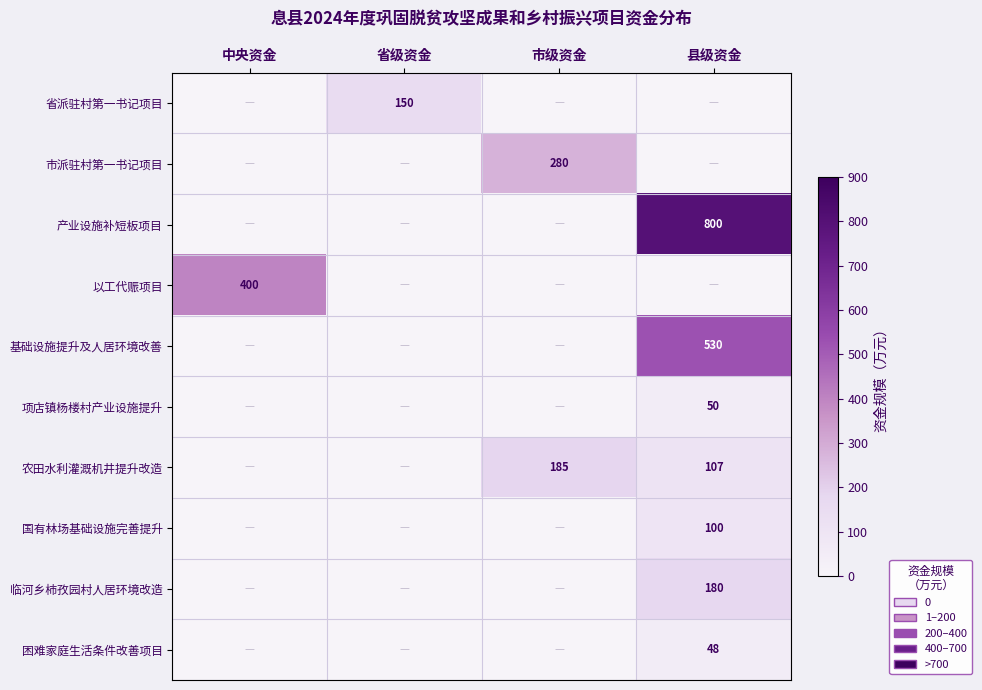

List the series in order of their peak value, lowest first.

困难家庭生活条件改善项目, 项店镇杨楼村产业设施提升, 国有林场基础设施完善提升, 省派驻村第一书记项目, 临河乡柿孜园村人居环境改造, 农田水利灌溉机井提升改造, 市派驻村第一书记项目, 以工代赈项目, 基础设施提升及人居环境改善, 产业设施补短板项目